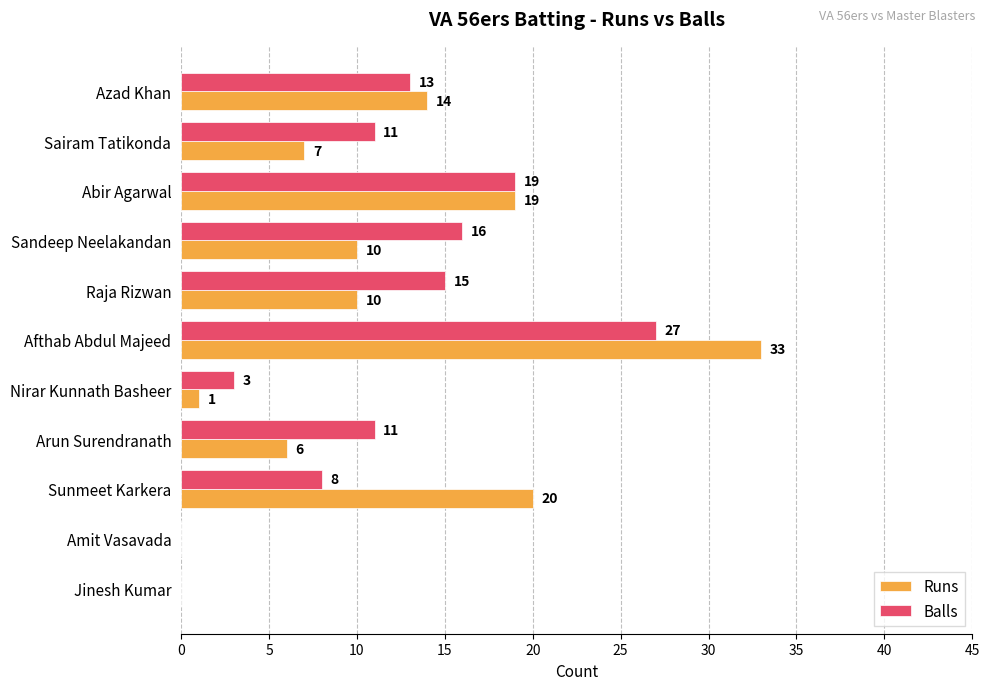

What is the highest value of the Balls series?

27